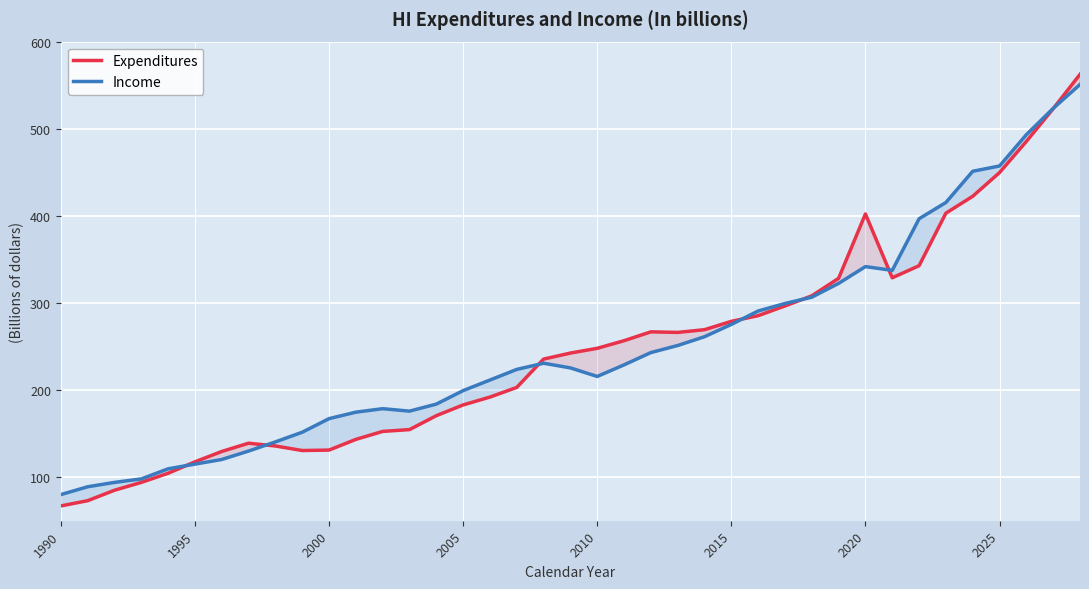

The value of Income at 1995 is 77.9. True or false?

False